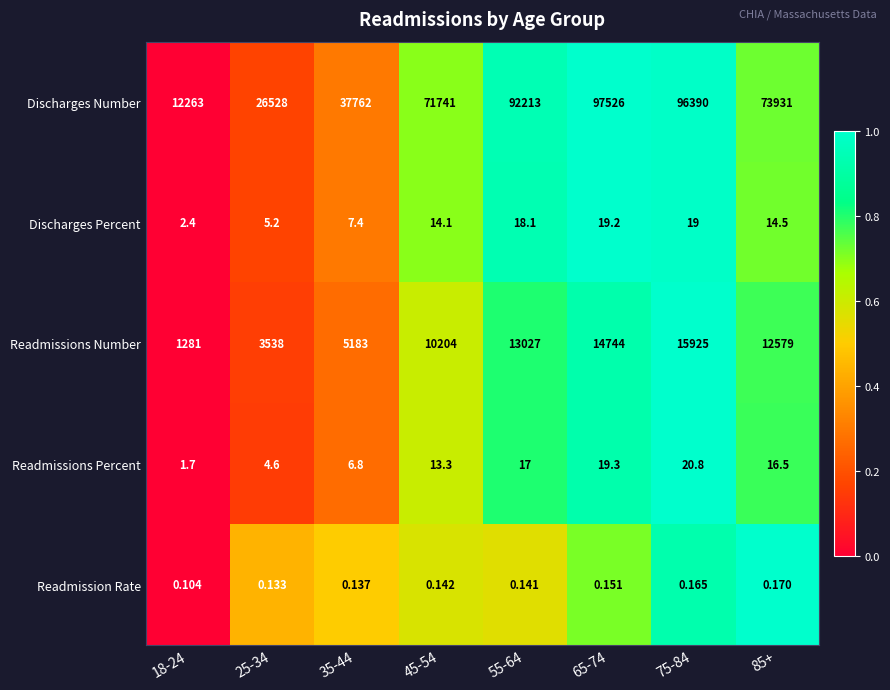

Which series has the widest spread of values?

Discharges Number